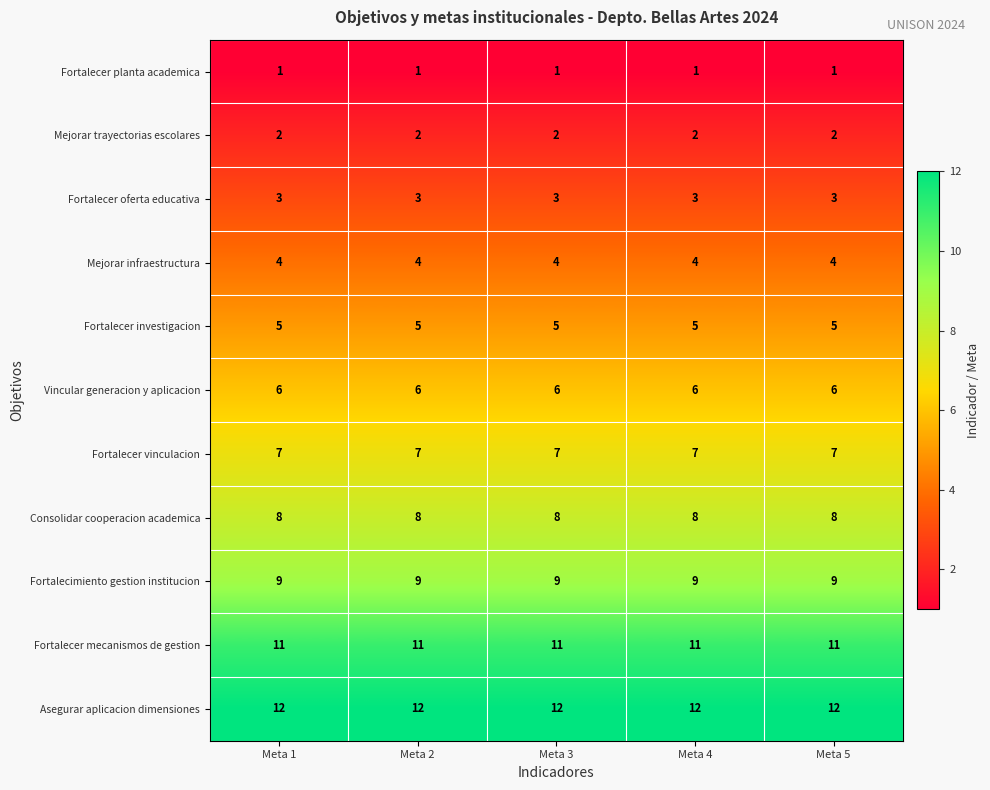

What is the difference between the highest and lowest values at Meta 4?

11